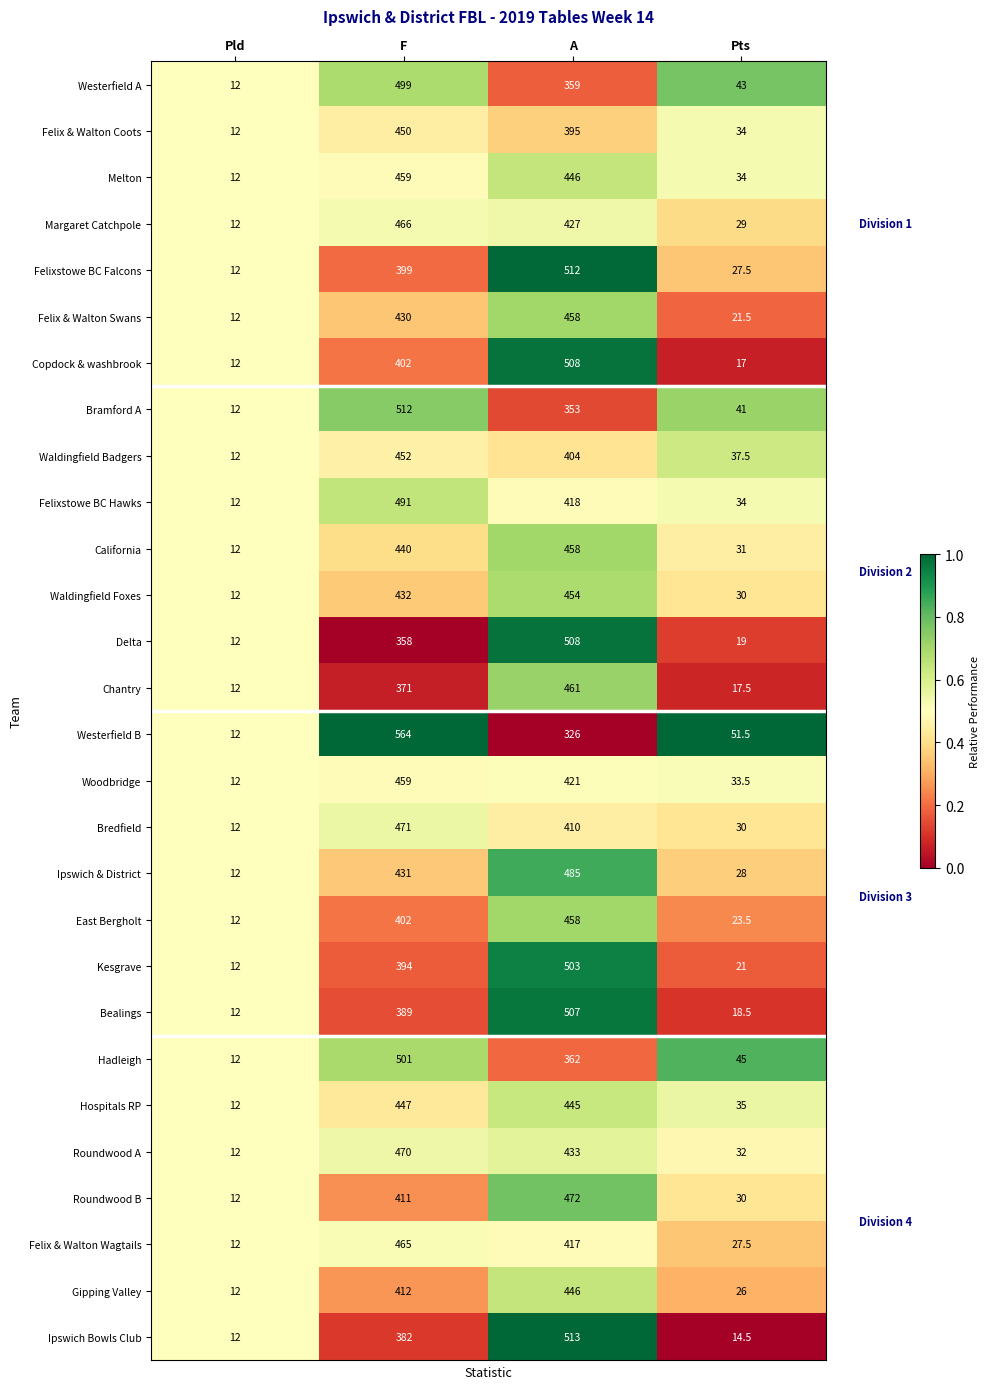

Is the value of Westerfield B at Pld greater than the value of Roundwood B at A?

No